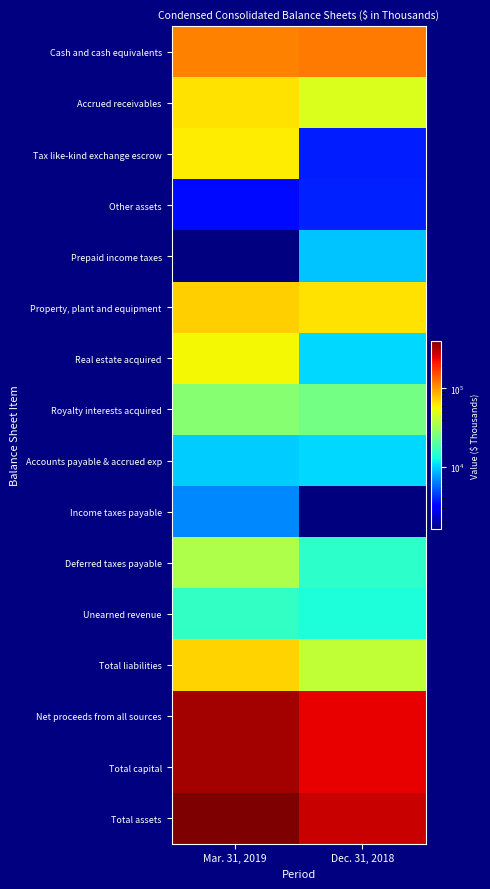

Which has a higher value, Mar. 31, 2019 or Dec. 31, 2018?

Dec. 31, 2018